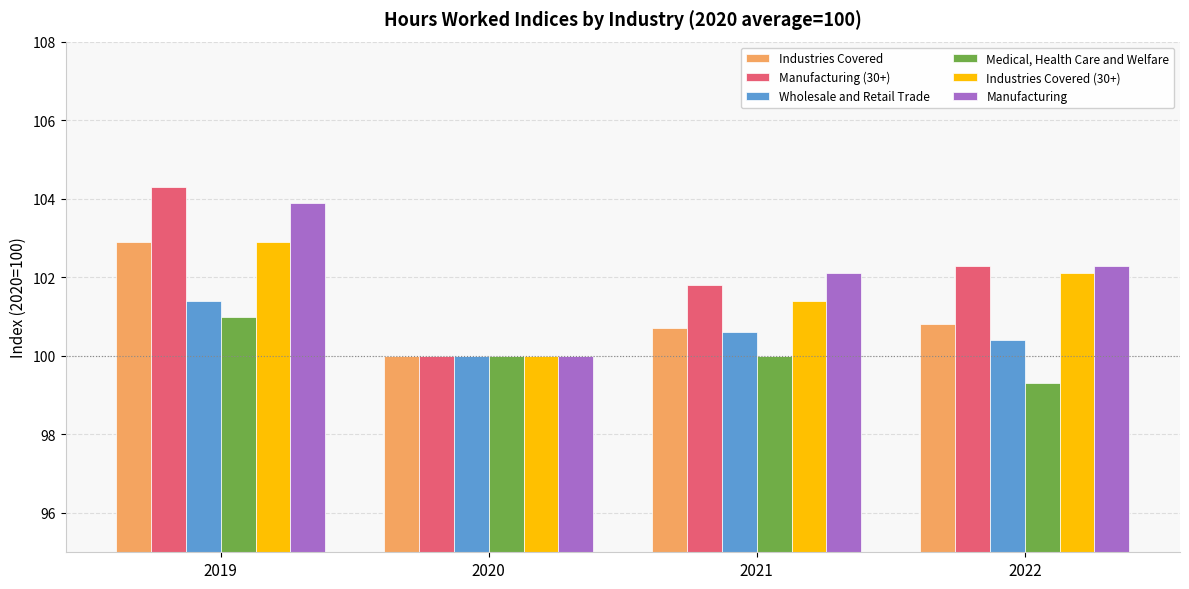

What is the average value of the Manufacturing series?

102.1